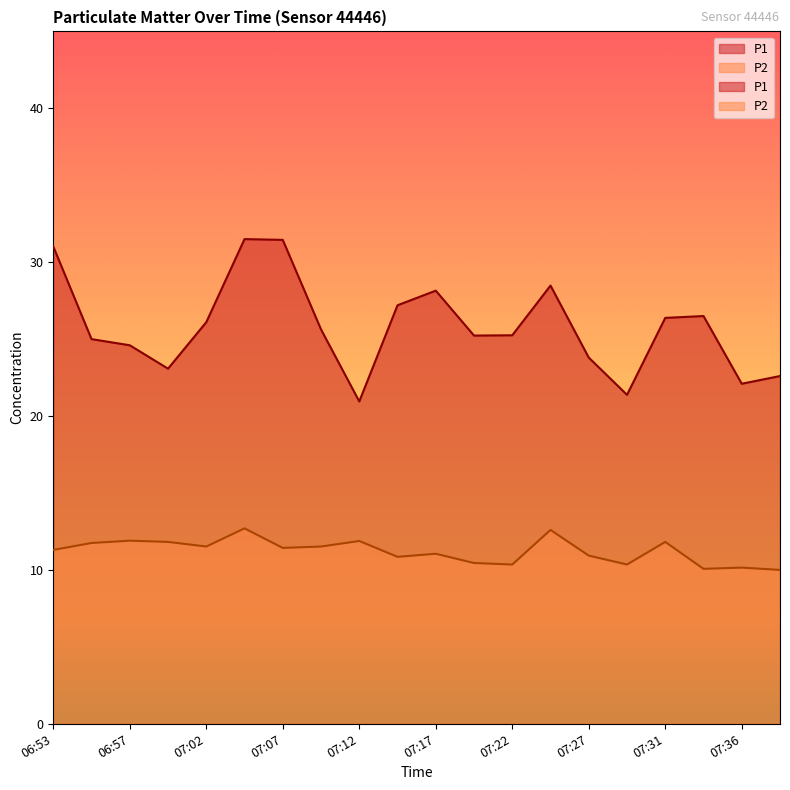

What is the spread (max minus min) of values at 06:53?

19.7